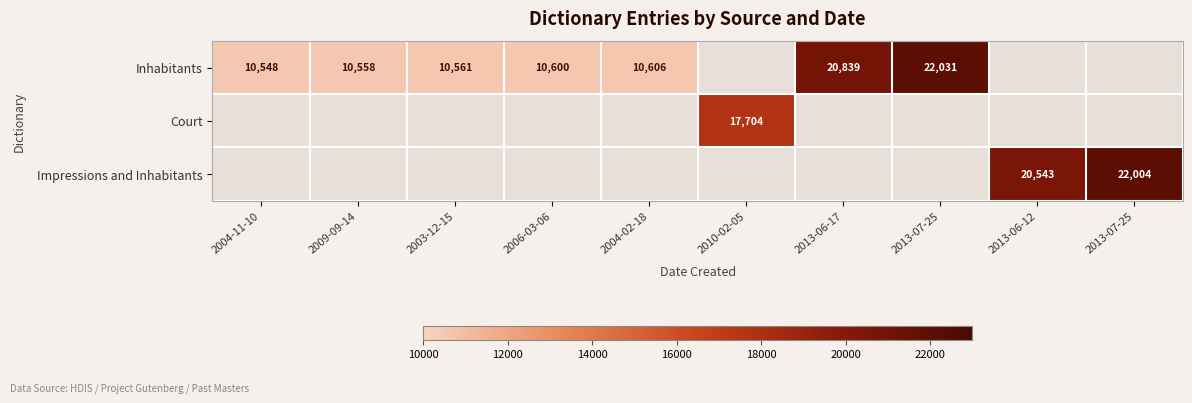

Which series has the widest spread of values?

Inhabitants